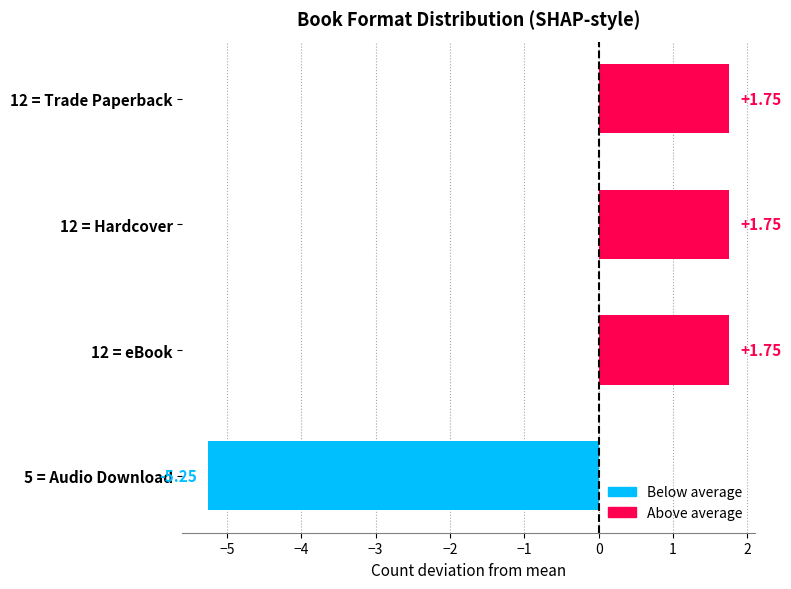

How many values exceed 1?

3